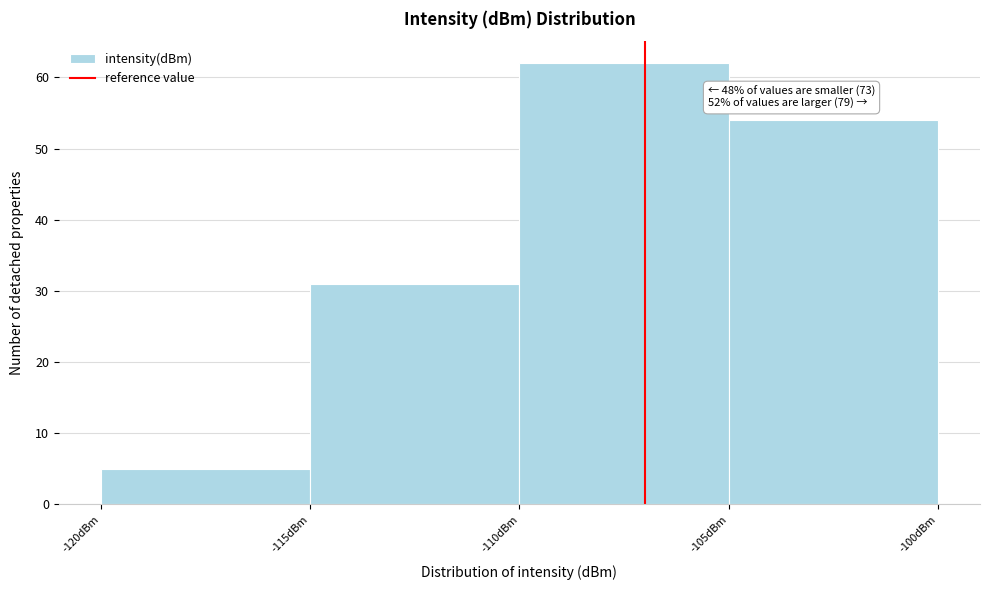

Over which range of the x-axis is the bar tallest?

-110 to -105